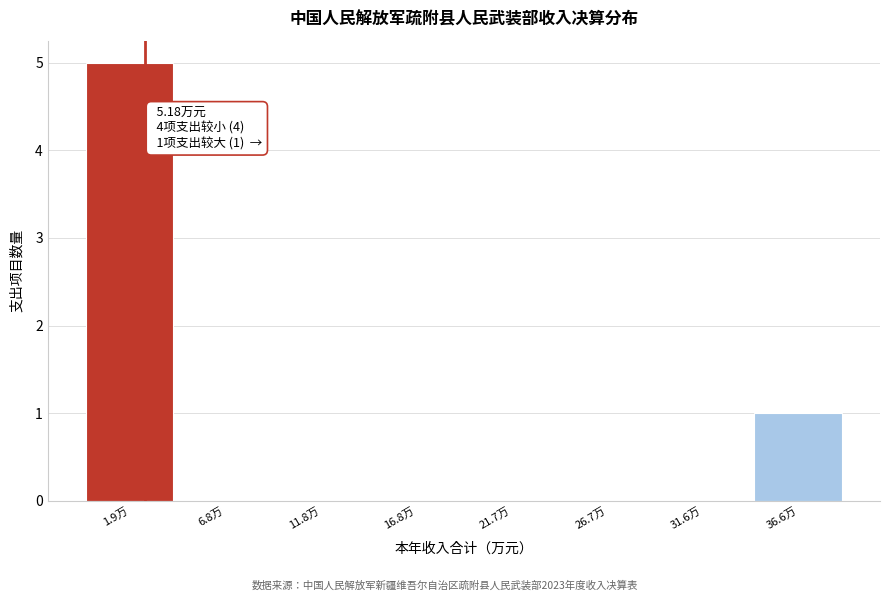

Reading left to right, extract all data points from this chart.

1.9万=5	6.8万=0	11.8万=0	16.8万=0	21.7万=0	26.7万=0	31.6万=0	36.6万=1